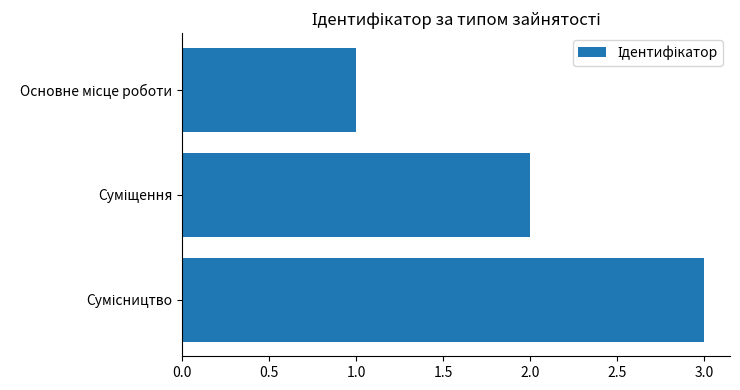

What is the maximum value shown in the chart?

3